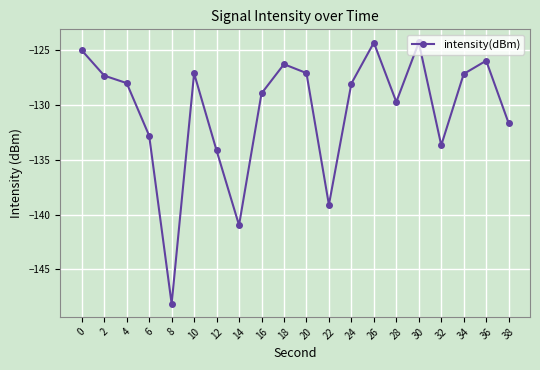

How many interior local valleys (lower than both neighbors) does the data have?

5